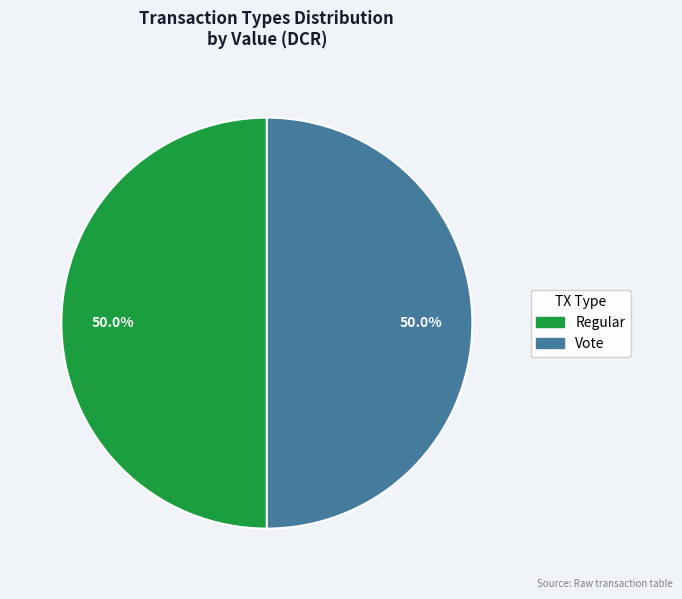

To the nearest percent, what is the difference between the Vote and Regular slice percentages?

0%